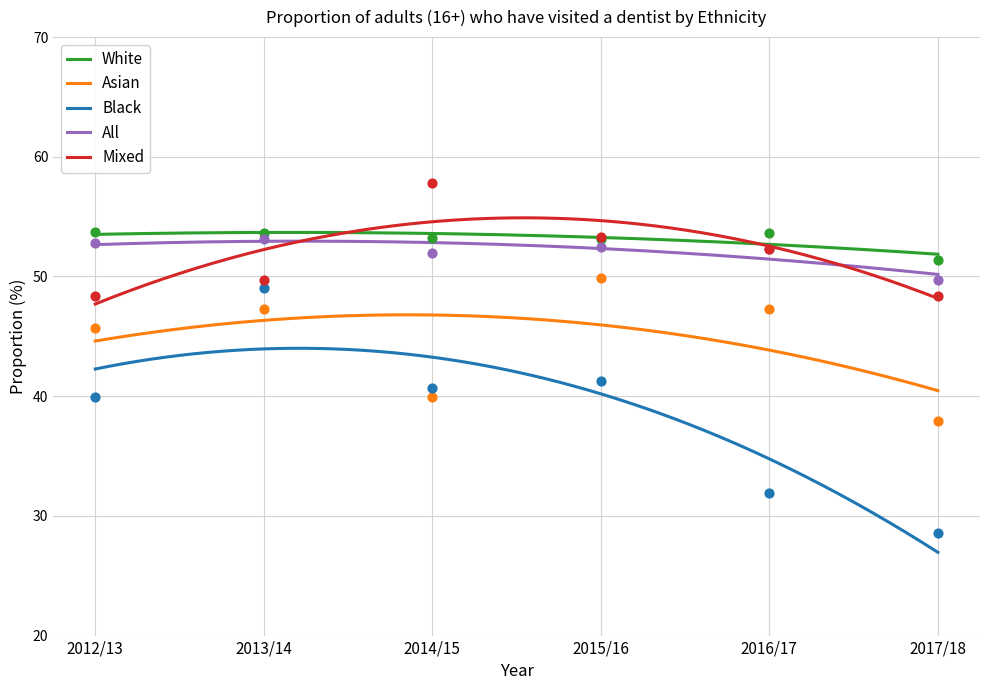

Which series has the widest spread of Y values?

Black